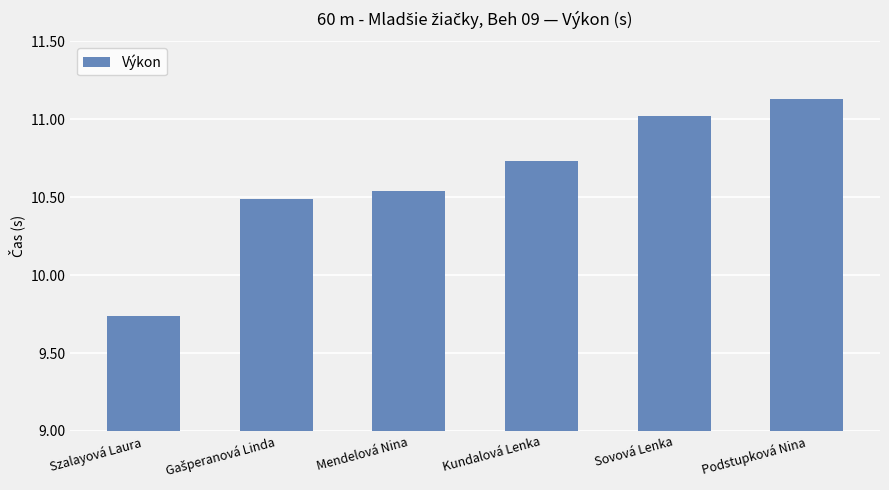

Which has a higher value, Szalayová Laura or Mendelová Nina?

Mendelová Nina